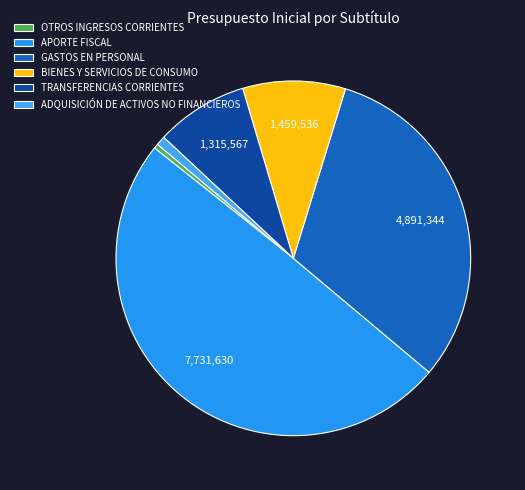

To the nearest percent, what is the difference between the largest and smallest slice percentages?

50%